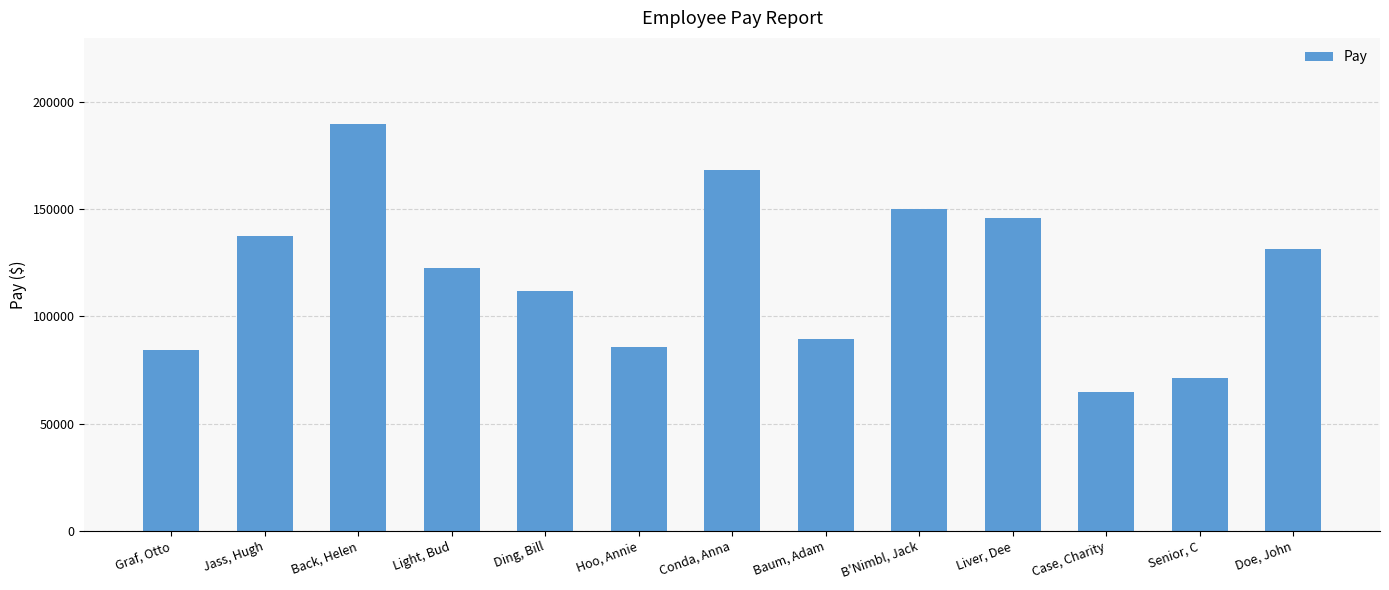

Does the chart contain any negative values?

No